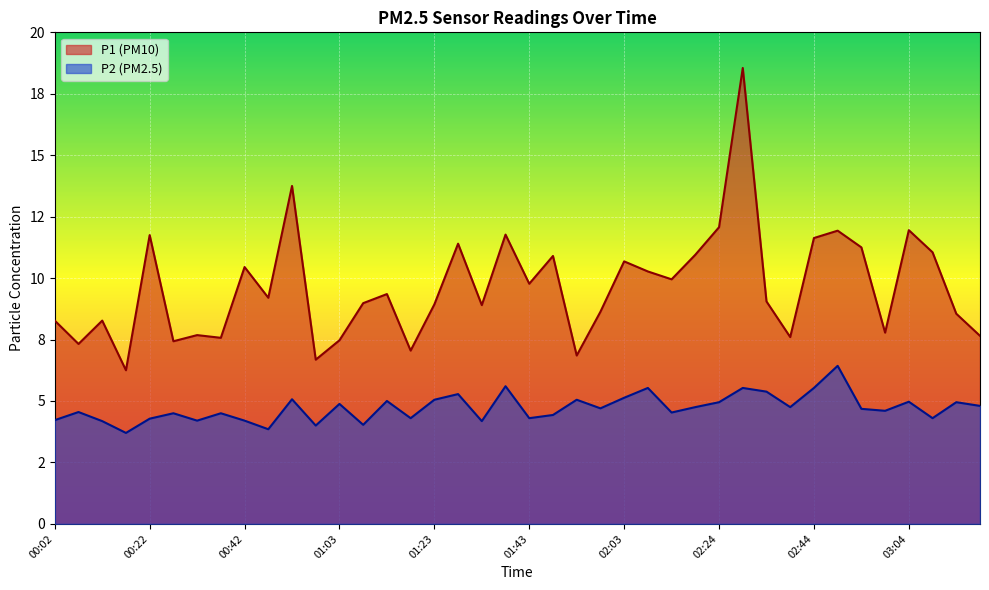

At which label does P2 reach its peak?

02:49